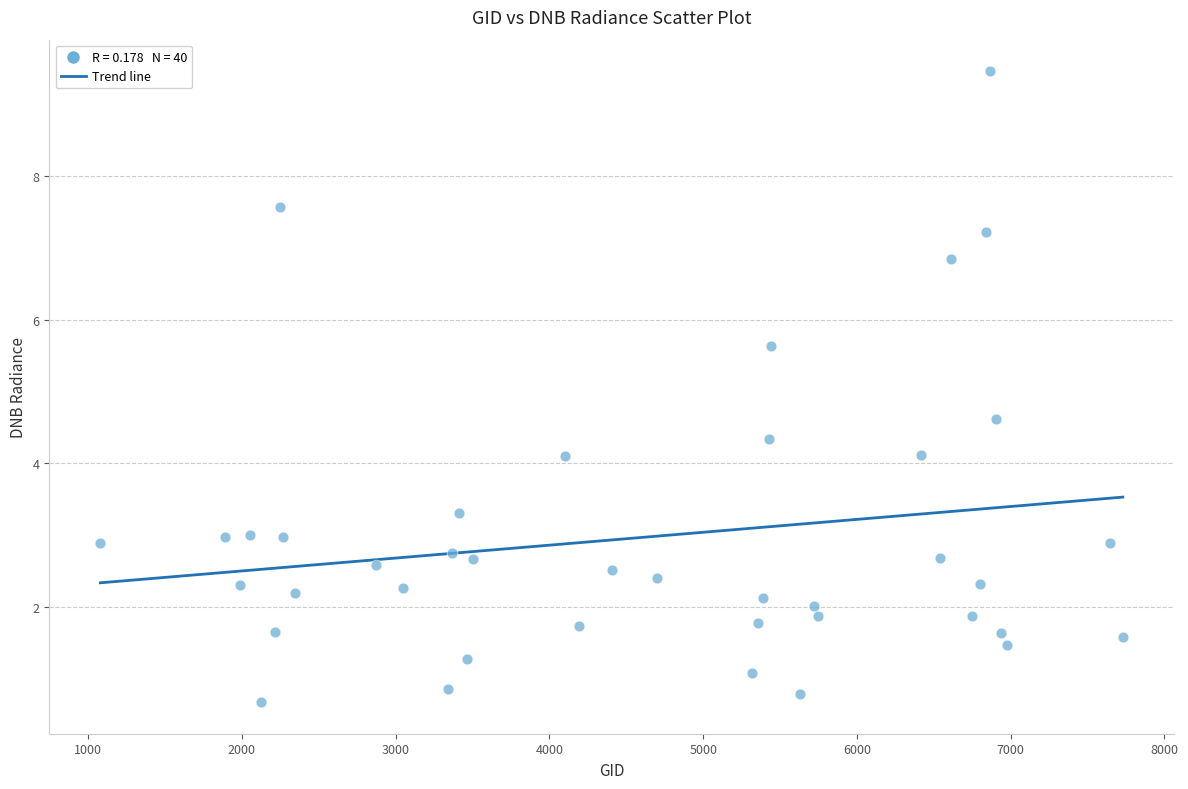

What is the range of X values (max minus min)?

6651.0